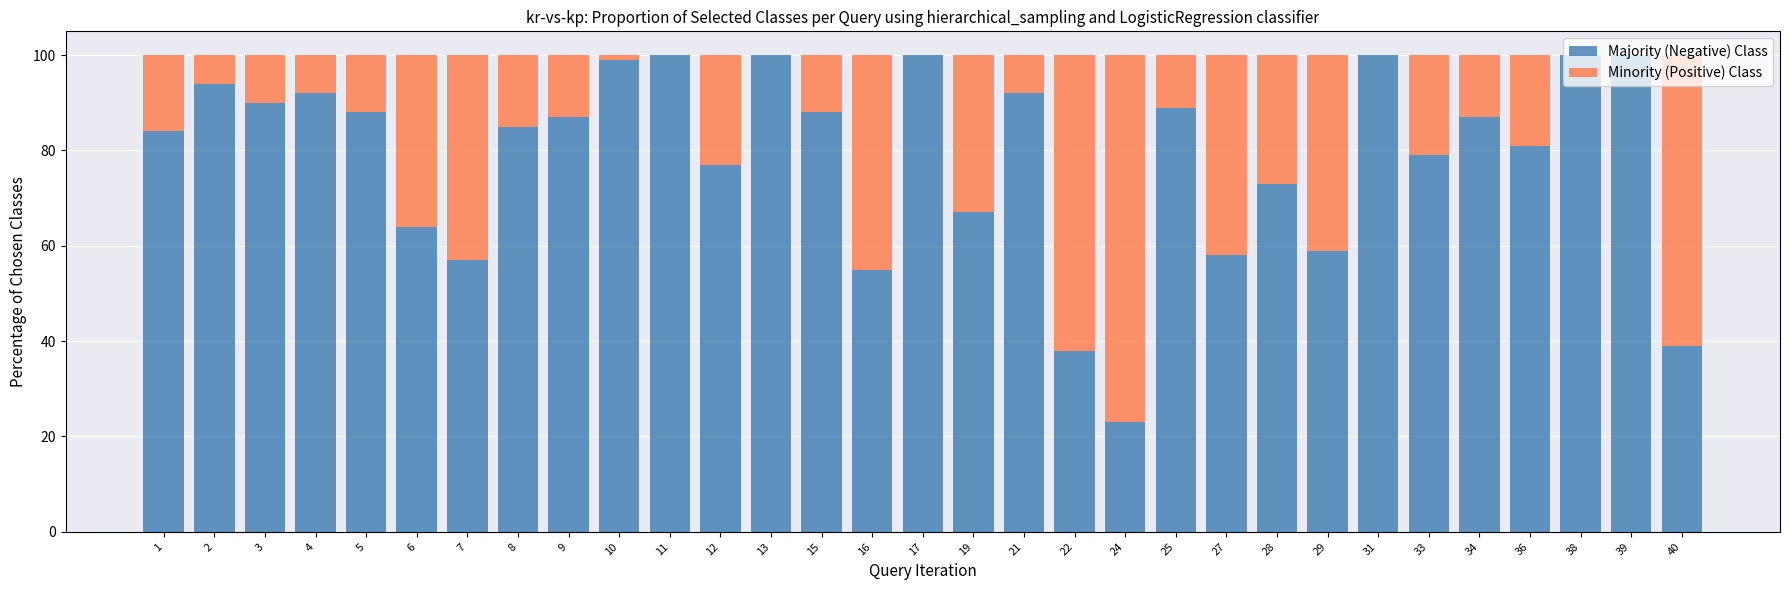

Does the chart contain stacked bars?

Yes